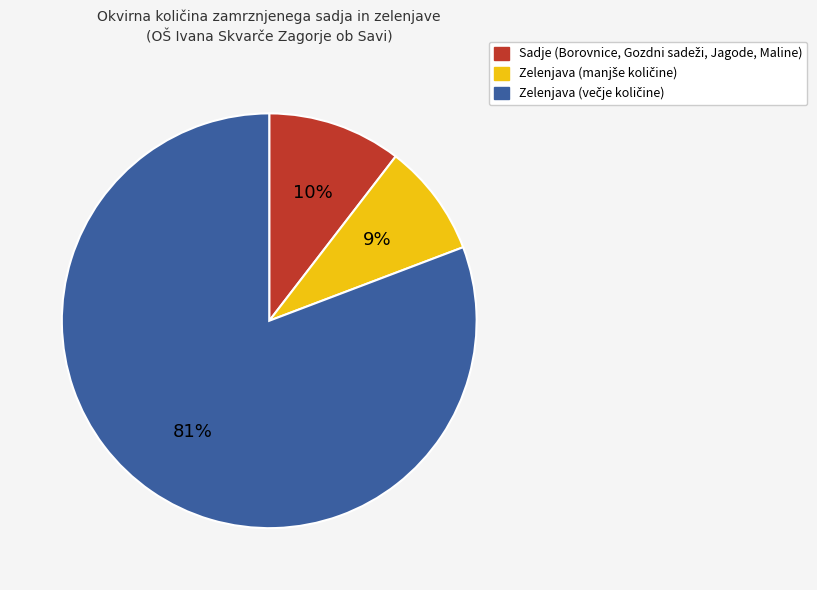

Is there any slice that represents more than half of the pie?

Yes